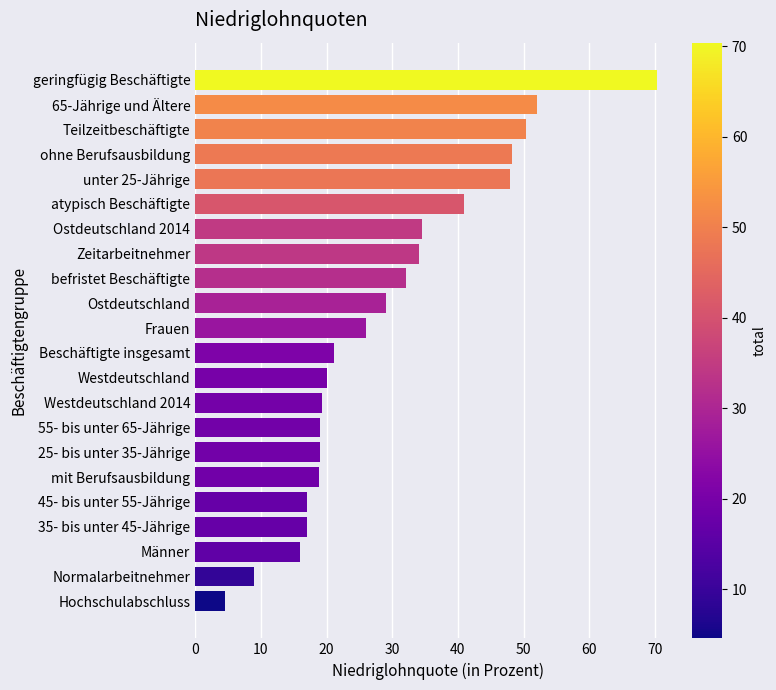

The value at 25- bis unter 35-Jährige is 10.0. True or false?

False